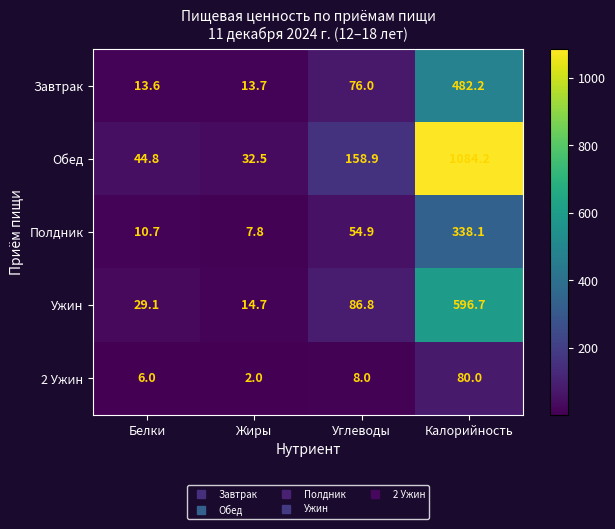

Where does the Ужин series first go above 86?

Углеводы